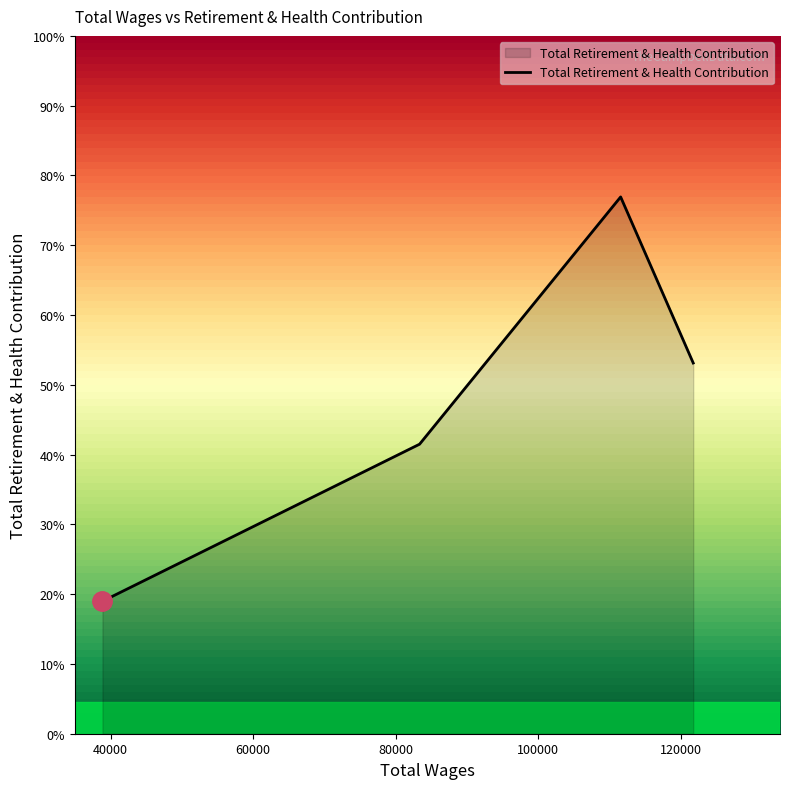

Does the chart display data point markers on the line(s)?

No